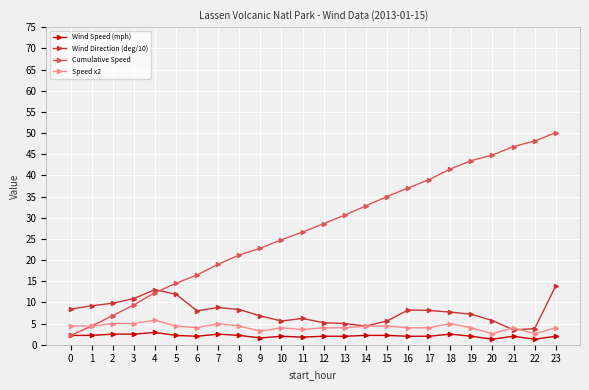

How many intersections are there between Wind Direction (deg/10) and Cumulative Speed?

1